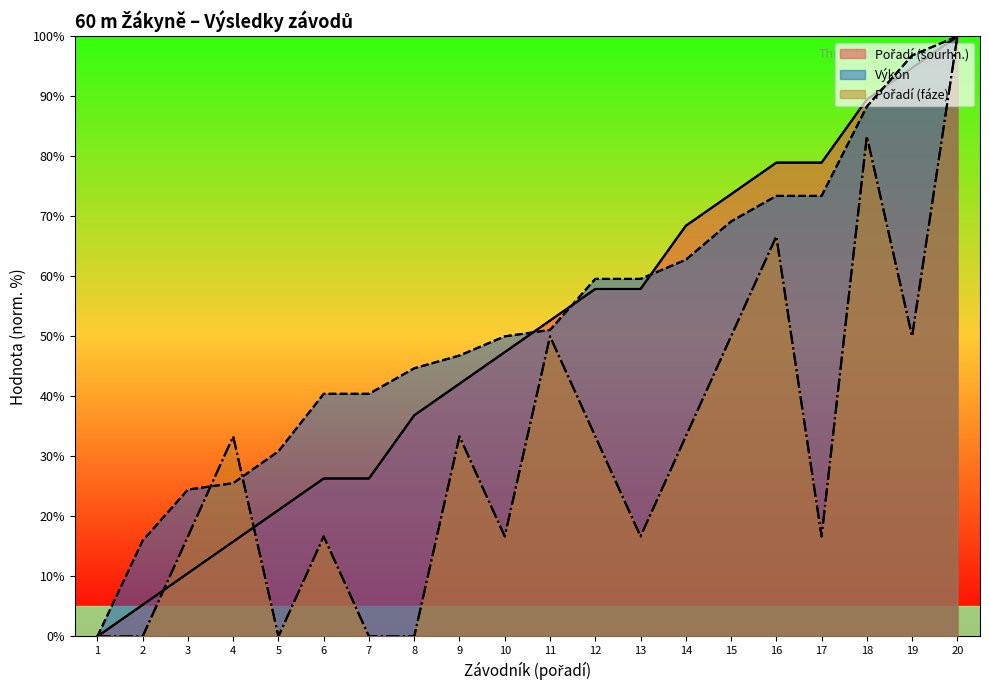

Between 1 and 9, which series saw the biggest shift?

Výkon